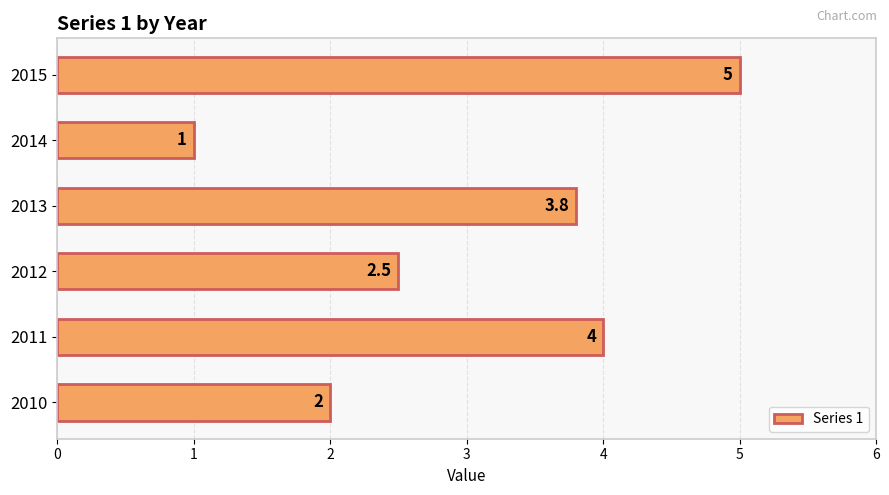

Where is the data nearest to the value 3?

2012